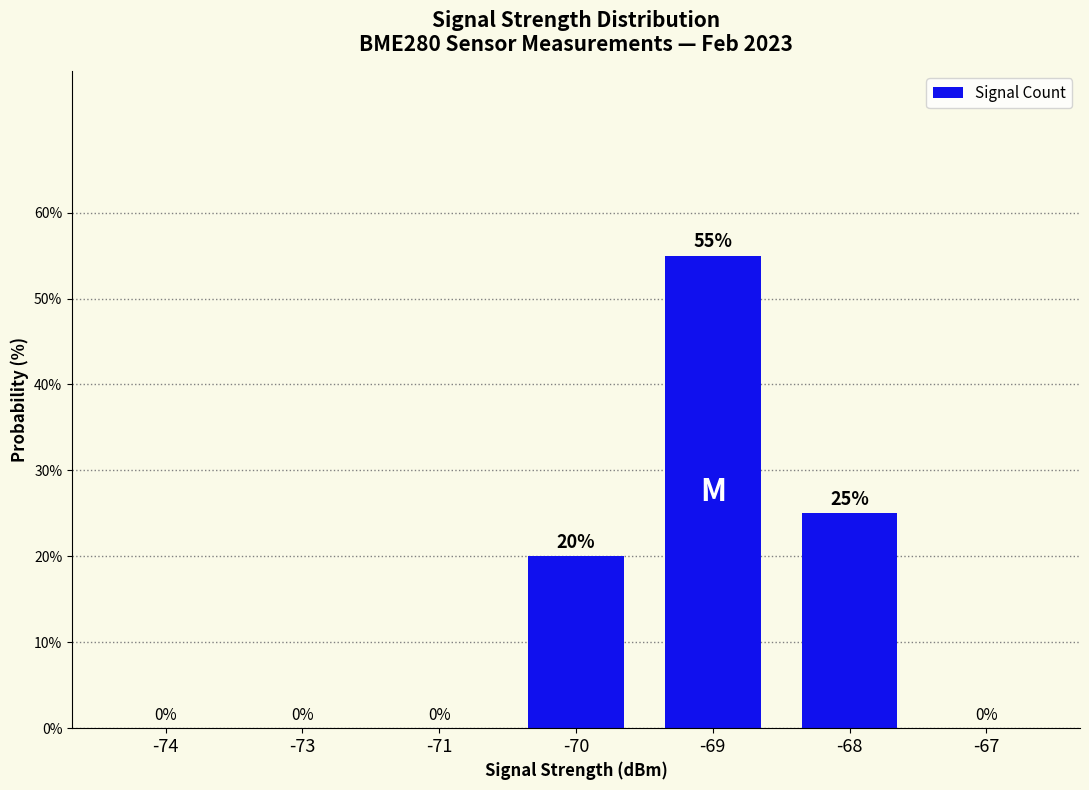

Are the bars horizontal?

No